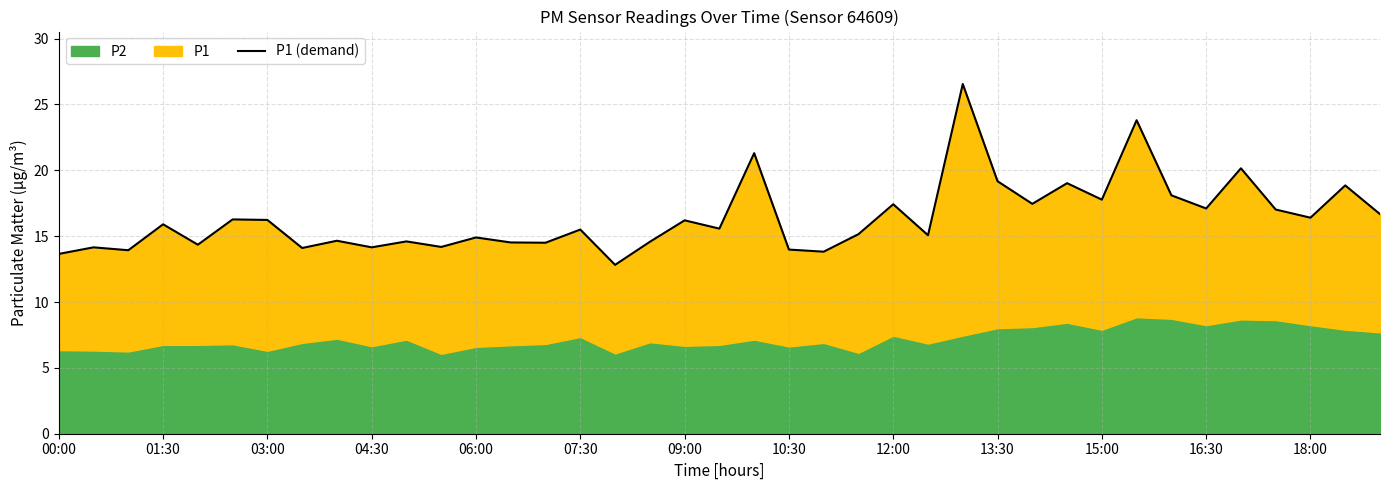

Does the chart display data point markers on the line(s)?

No